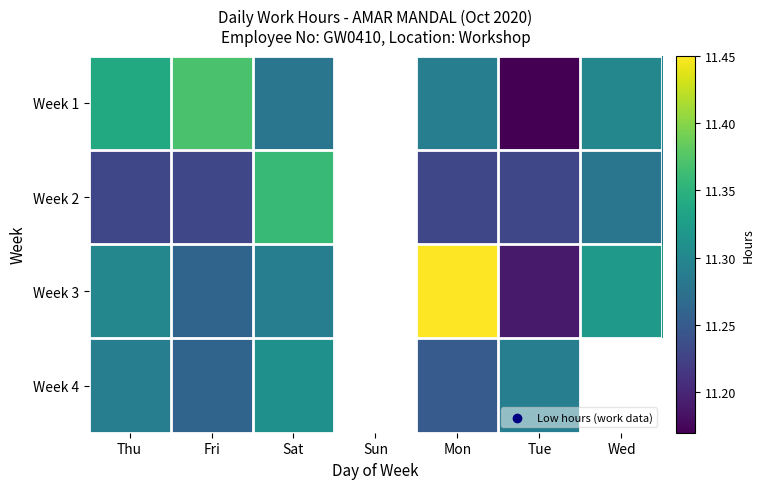

The value of Week 2 at Sat is 11.4. True or false?

True